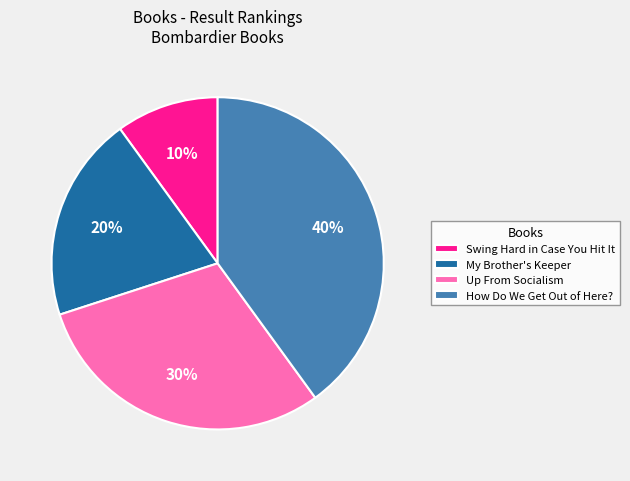

What percentage is the My Brother's Keeper slice, to the nearest percent?

20%